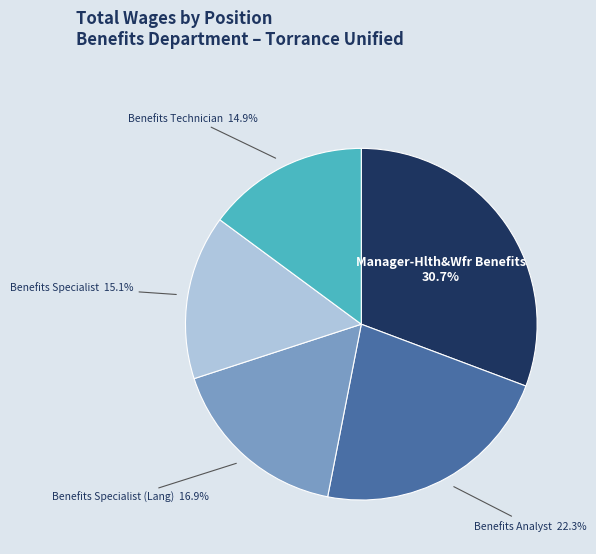

What is the ratio of the value at Benefits Specialist to the value at Manager-Hlth&Wfr Benefits?

0.5